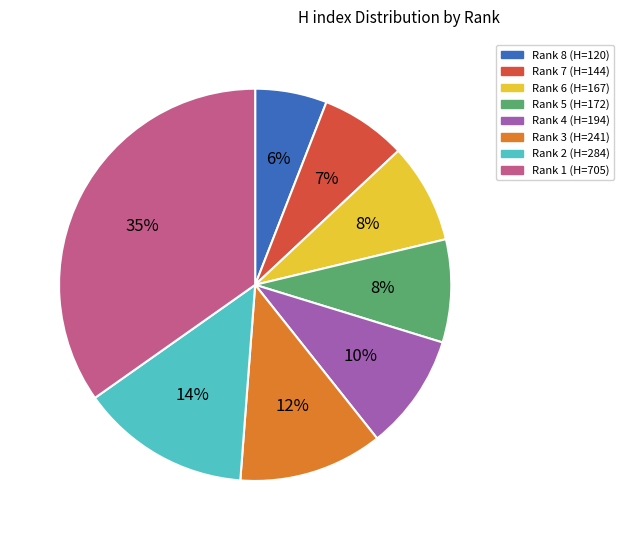

Is there any slice that represents more than half of the pie?

No